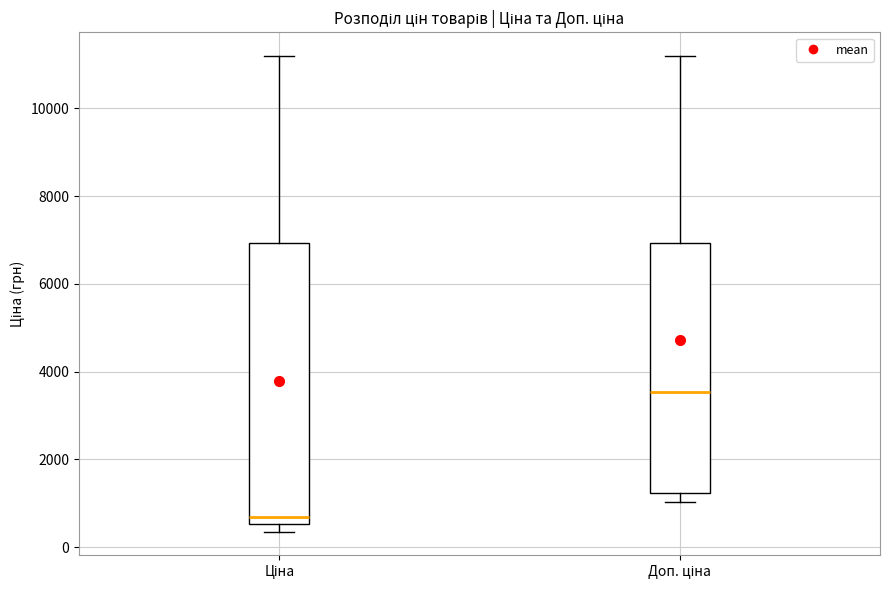

Where is the upper edge of the box for Ціна on the y-axis? The values are not printed on the chart, so give them approximately, as read against the axis.

7000